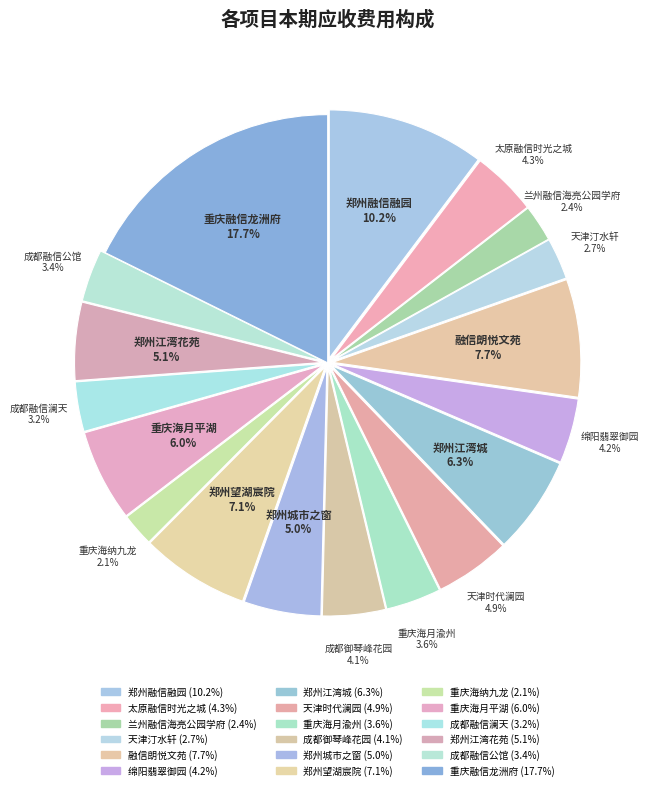

To the nearest percent, what is the difference between the 郑州望湖宸院 and 天津时代澜园 slice percentages?

2%